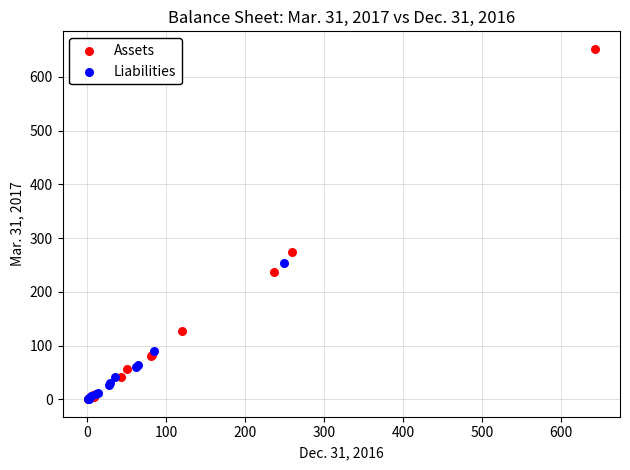

Which series has the largest Y range (max minus min)?

Assets